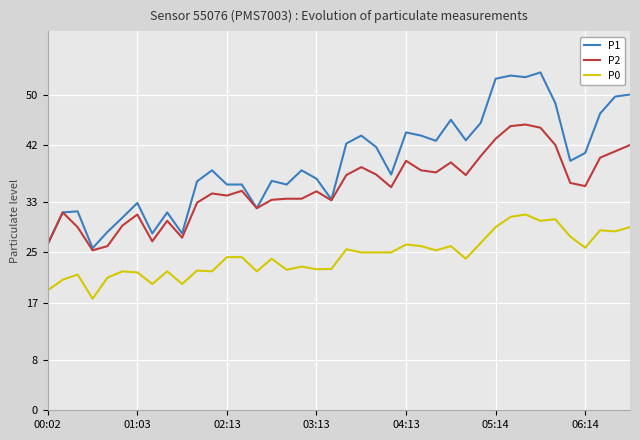

At how many categories does at least one series exceed 30?

35